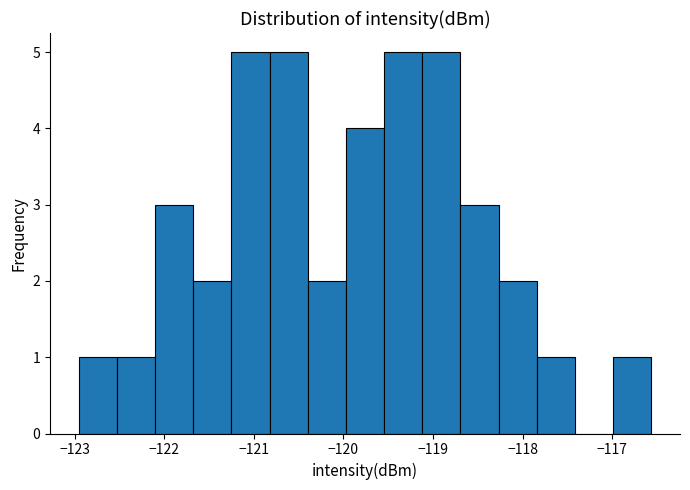

Reading left to right, transcribe this chart: for each bar, give the range it covers on the x-axis and its height. Neither the bar edges nor the heights are printed on the chart, so give them approximately, as read against the axes.

-123.0 to -122.5: 1
-122.5 to -122.1: 1
-122.1 to -121.7: 3
-121.7 to -121.3: 2
-121.3 to -120.8: 5
-120.8 to -120.4: 5
-120.4 to -120.0: 2
-120.0 to -119.5: 4
-119.5 to -119.1: 5
-119.1 to -118.7: 5
-118.7 to -118.3: 3
-118.3 to -117.8: 2
-117.8 to -117.4: 1
-117.4 to -117.0: 0
-117.0 to -116.6: 1